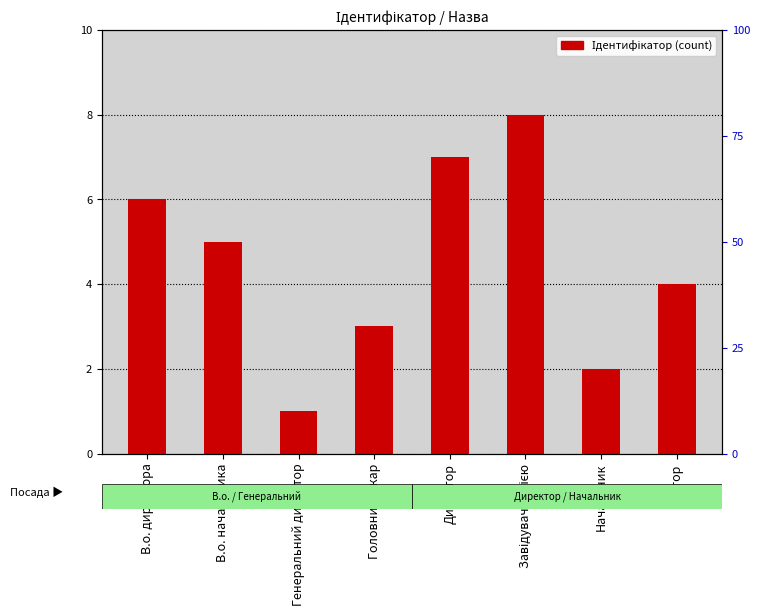

Which label corresponds to the smallest value in the chart?

Генеральний директор